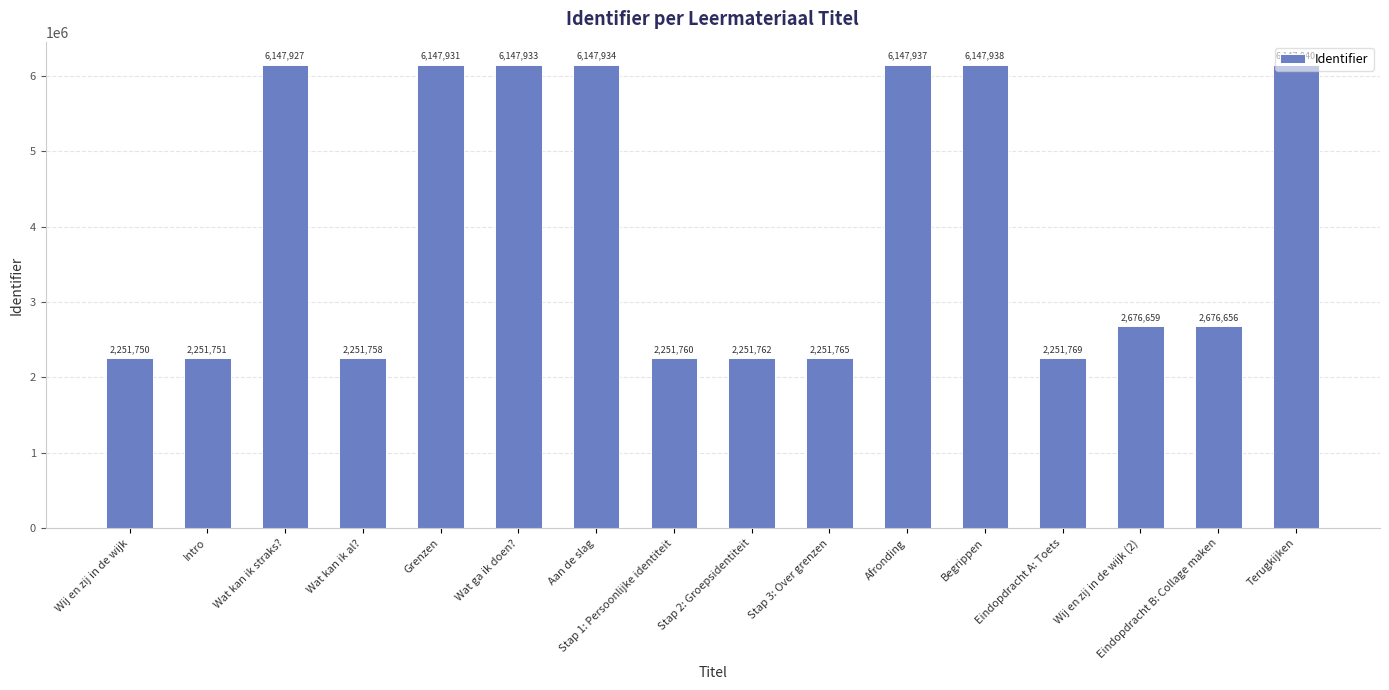

Does the chart contain any negative values?

No